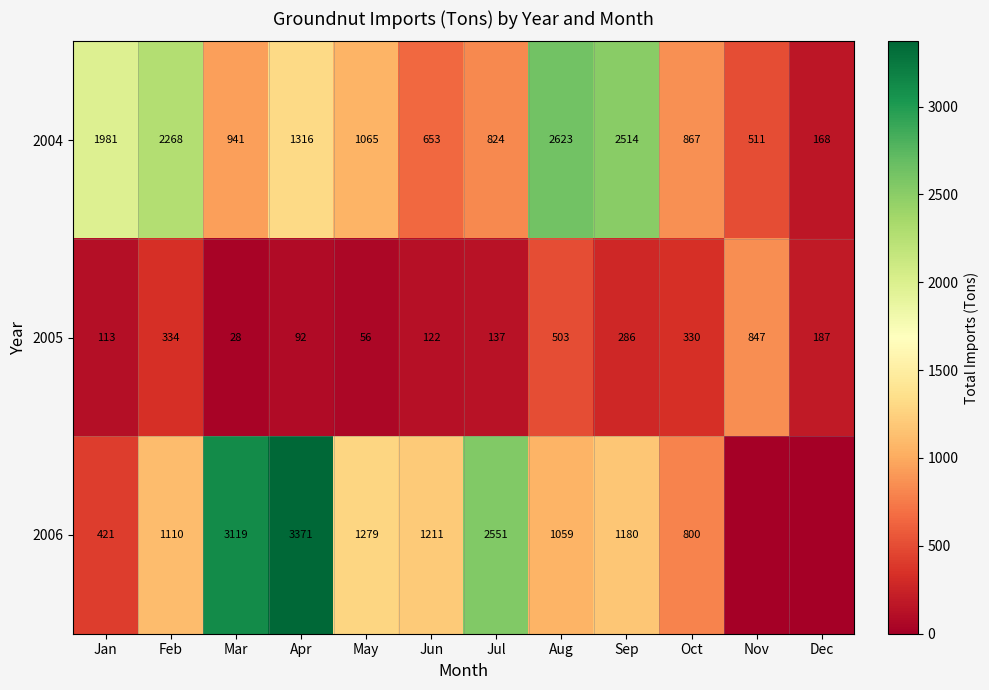

Is it true that 2006 equals 399 at Aug?

False